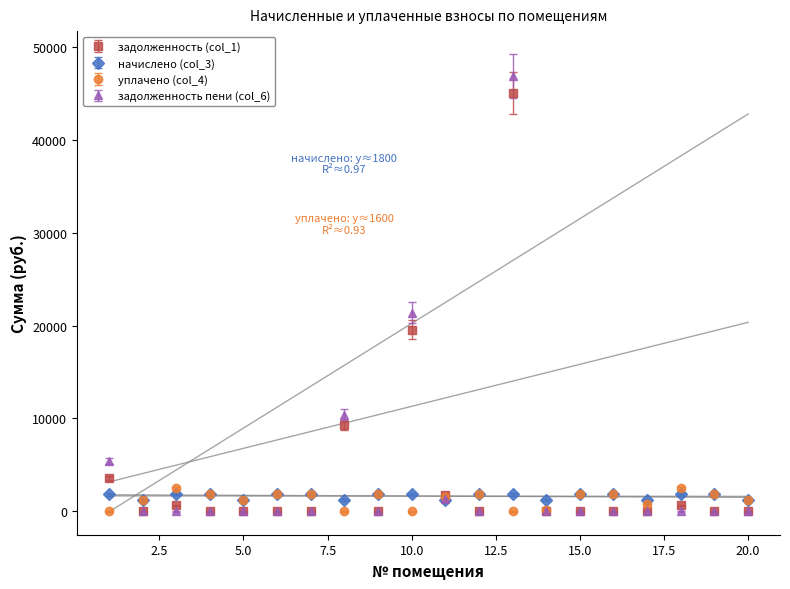

In начислено (col_3), how many points are lower than both neighbors (excluding endpoints)?

6